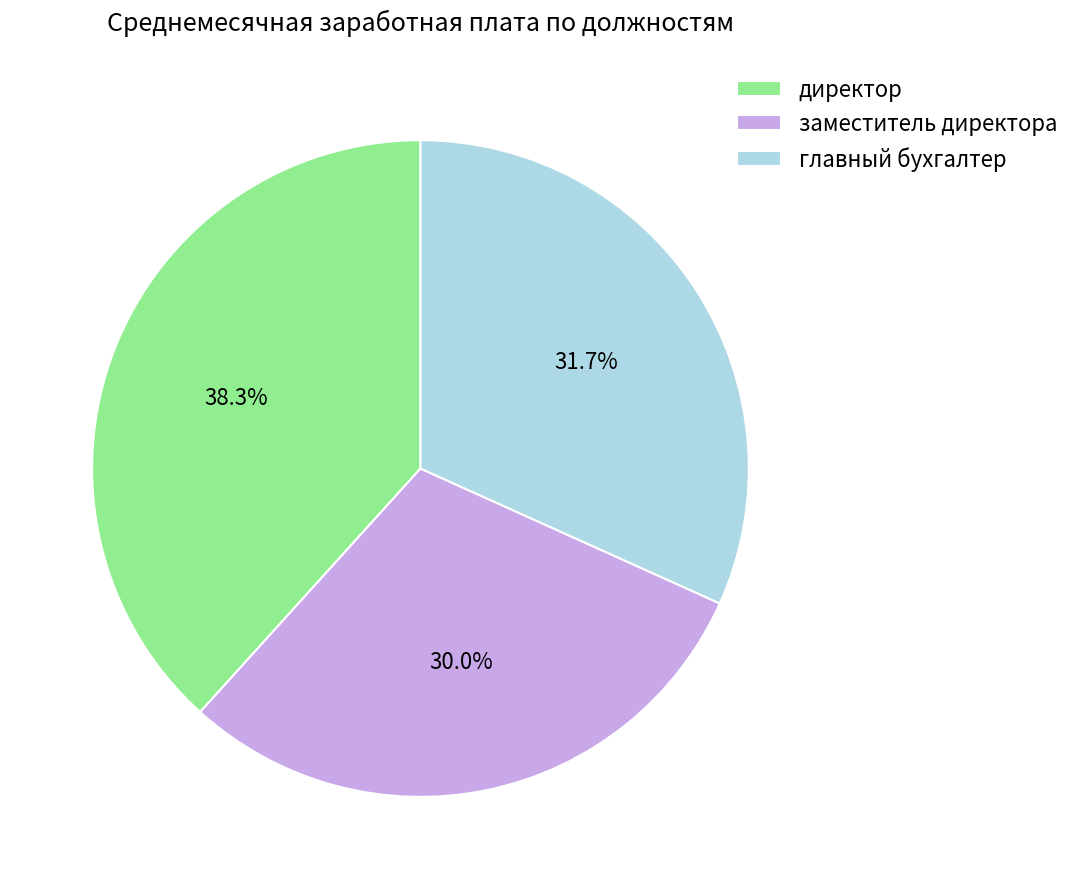

Is главный бухгалтер the majority of the pie?

No